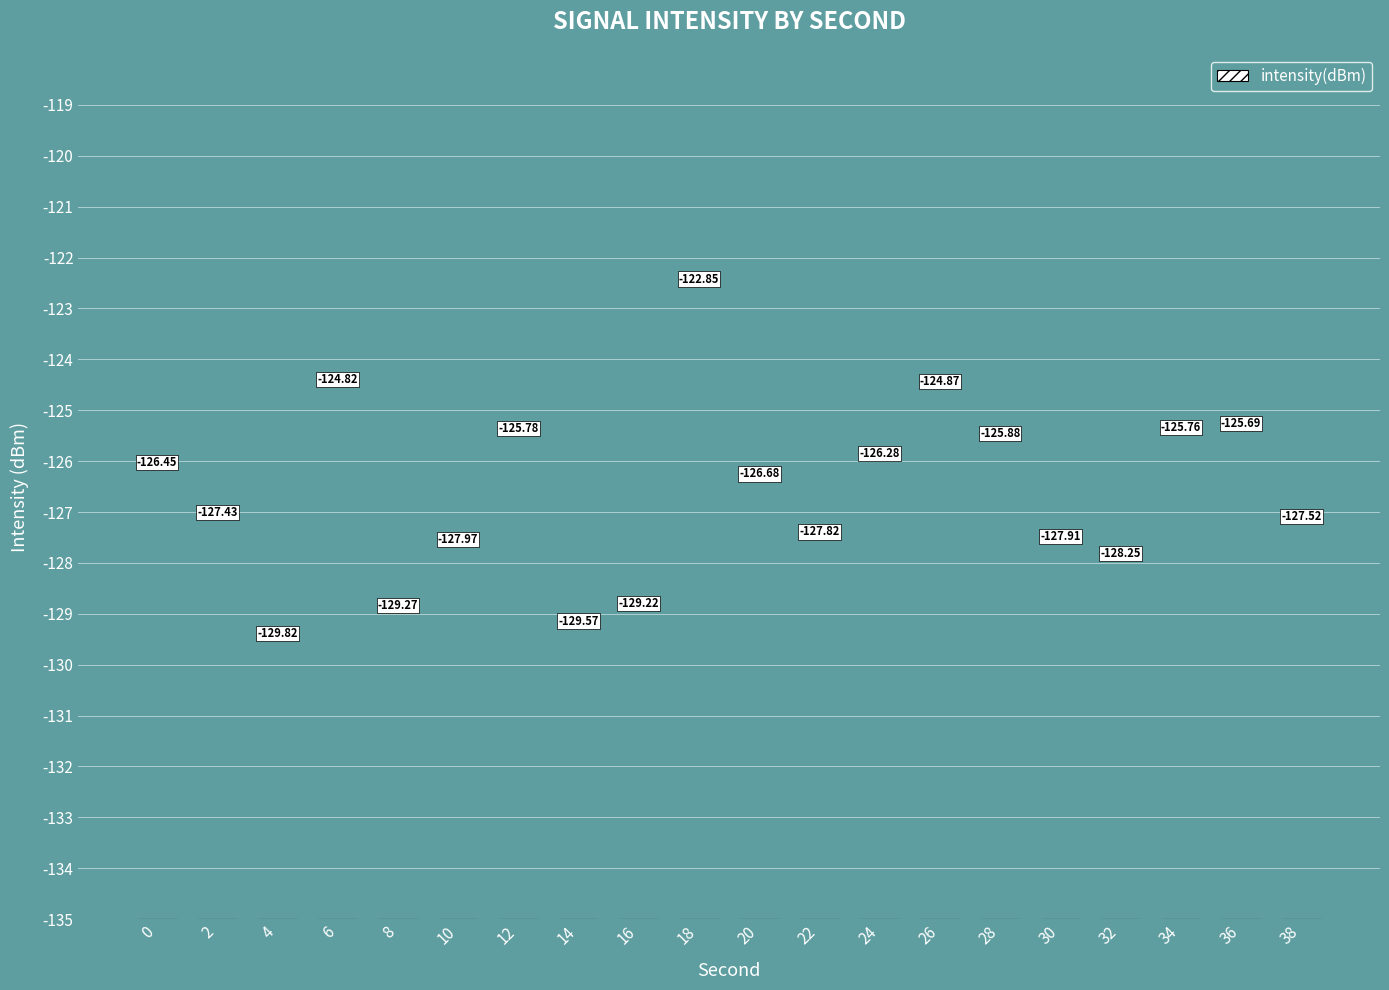

What is the difference between the values at 14 and 22?

1.8